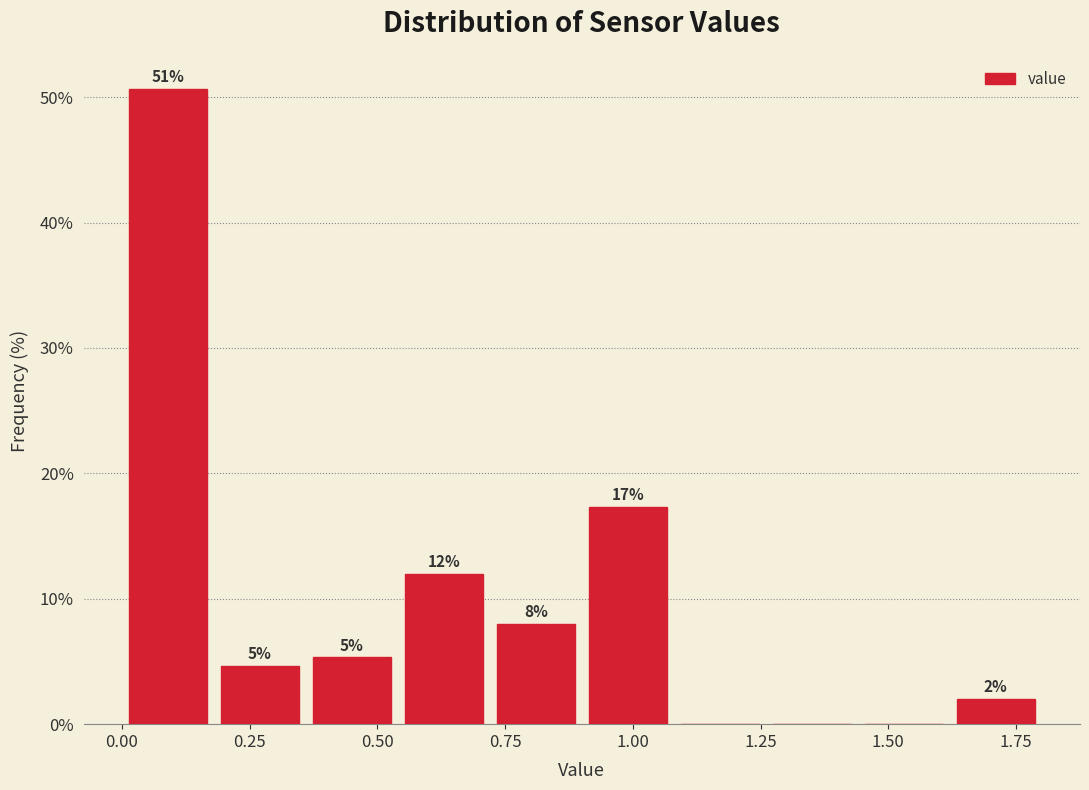

Read against the x-axis, roughly where is the centre of the tallest bar?

0.10